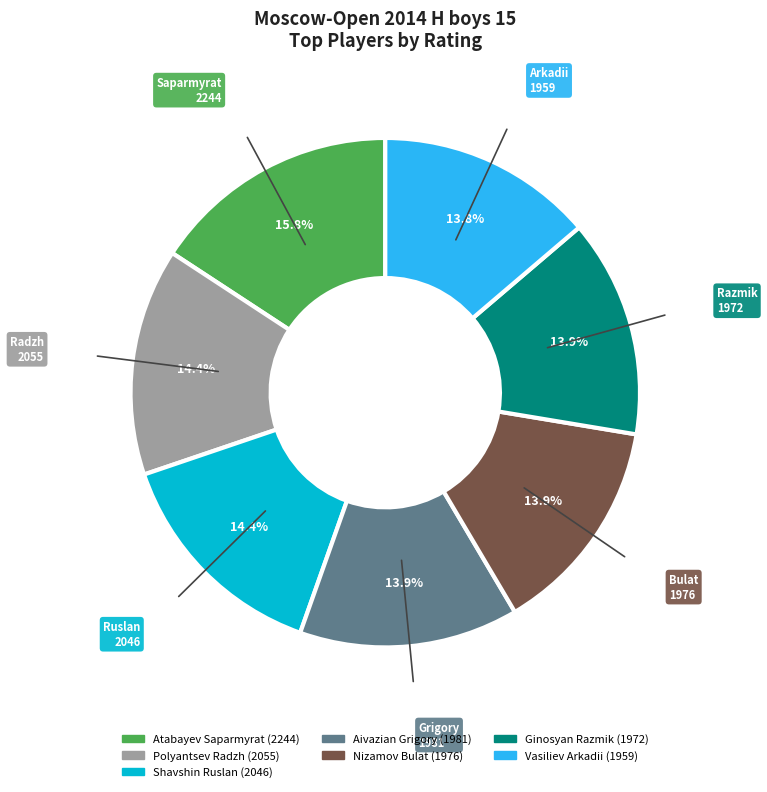

The Atabayev Saparmyrat slice represents 16% of the pie. True or false?

True